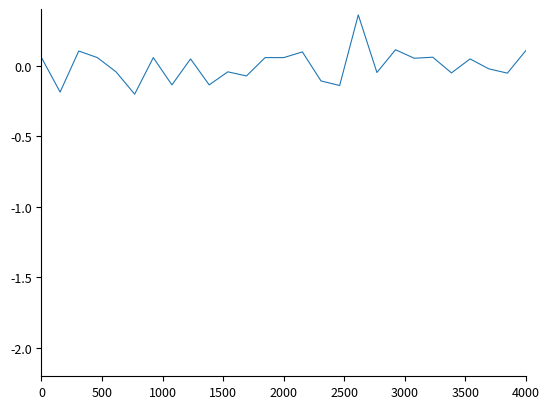

Count the number of data series in this chart.

1